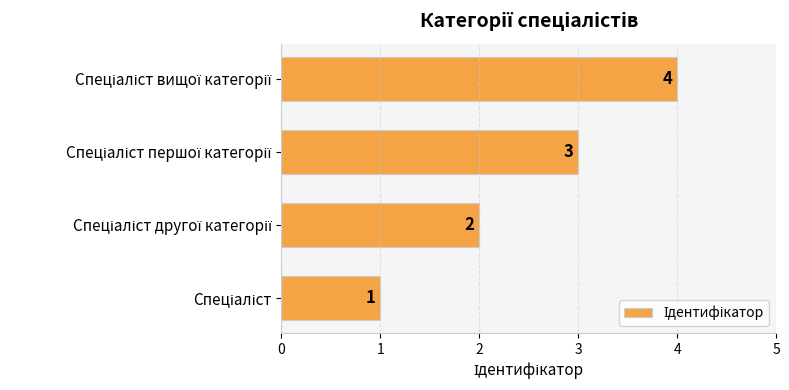

What is the greatest value displayed?

4